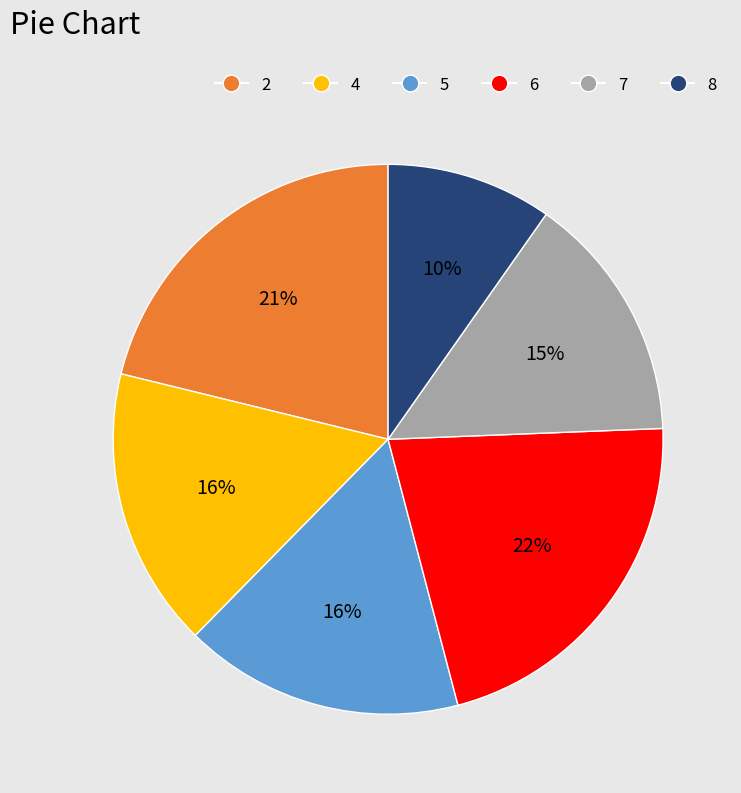

To the nearest percent, what is the average slice percentage?

17%